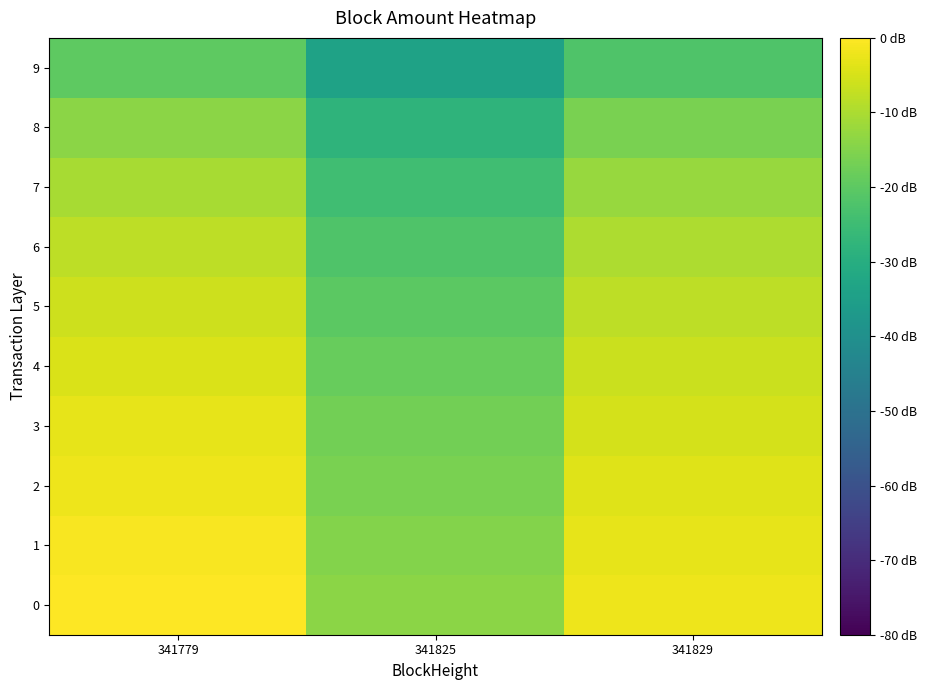

Rank the series by their maximum value, from lowest to highest.

9, 8, 7, 6, 5, 4, 3, 2, 1, 0